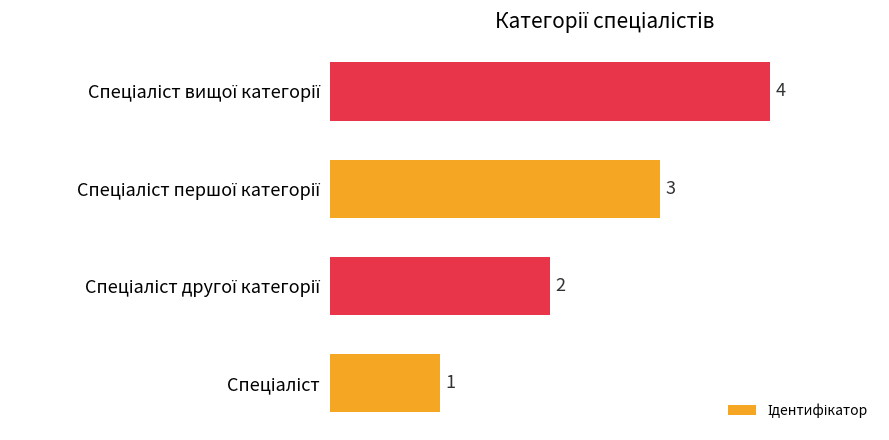

What is the maximum value shown in the chart?

4